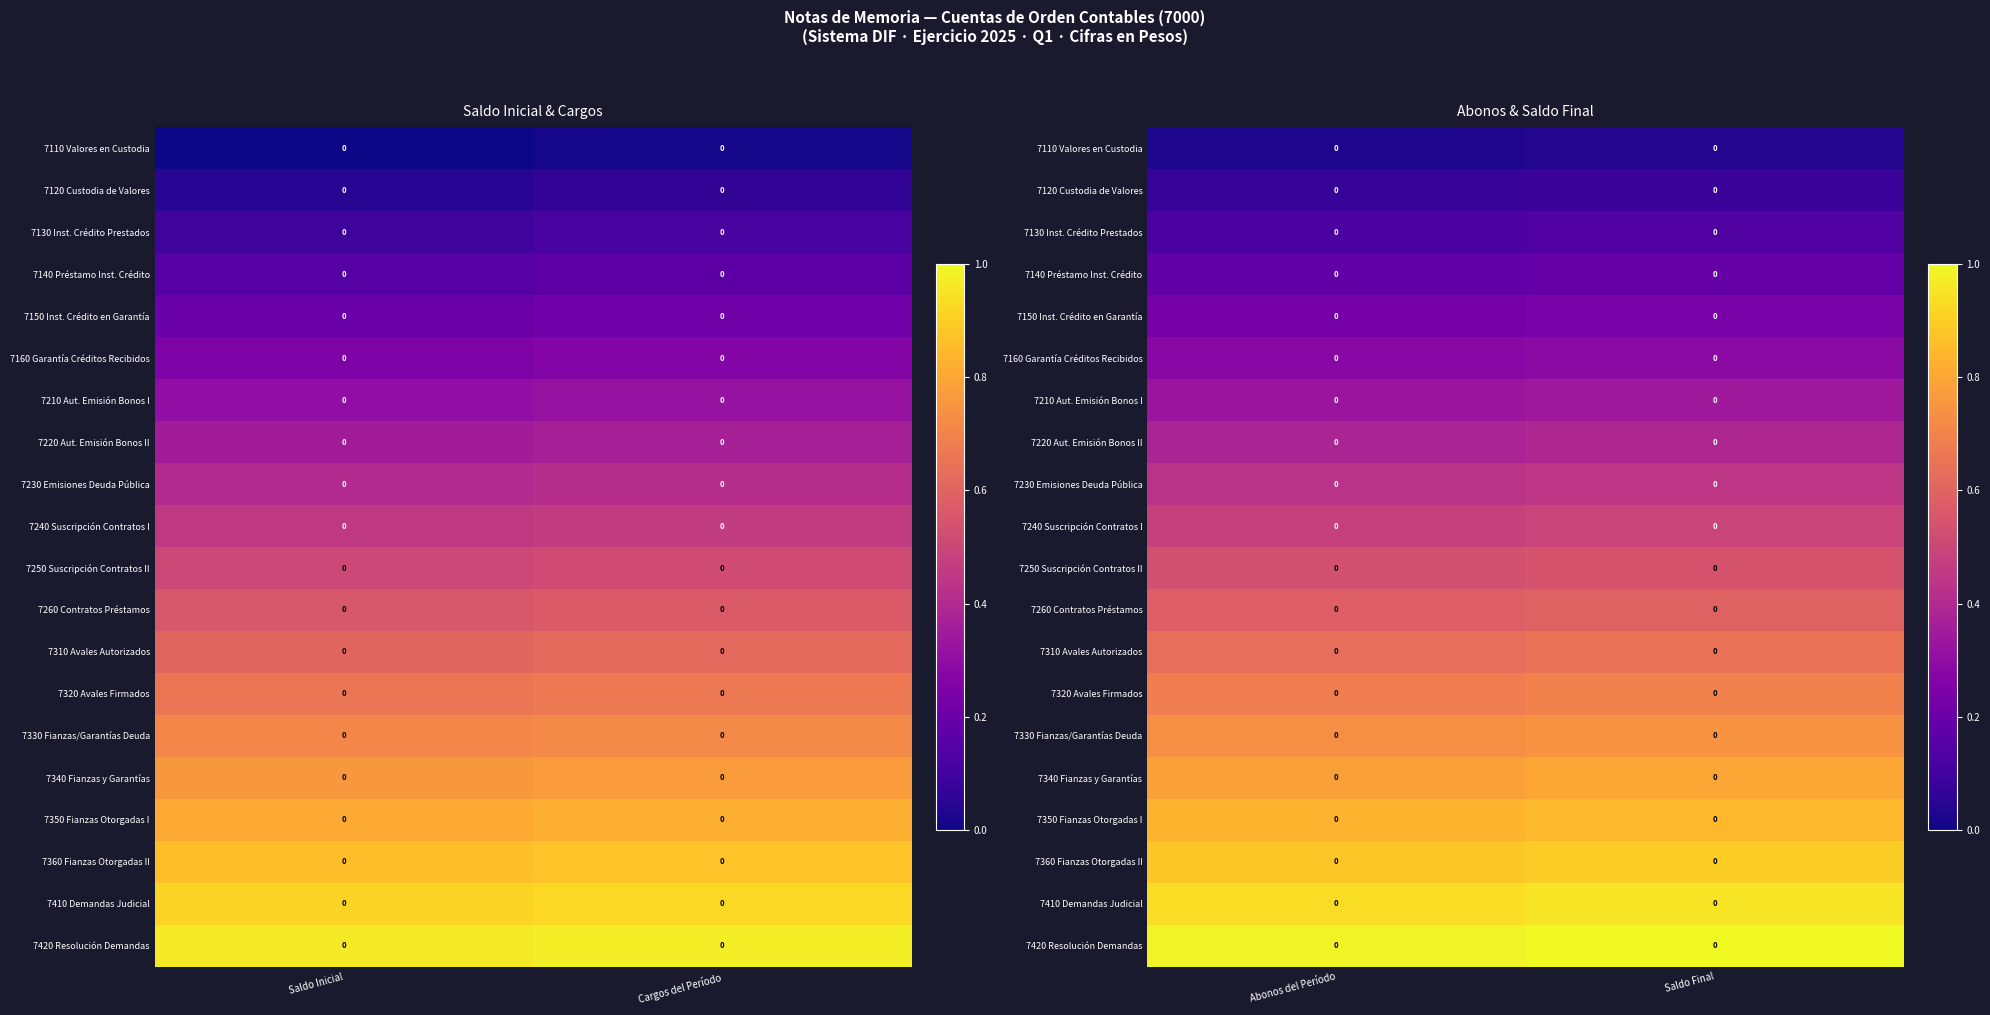

How many data points does each series have?

2